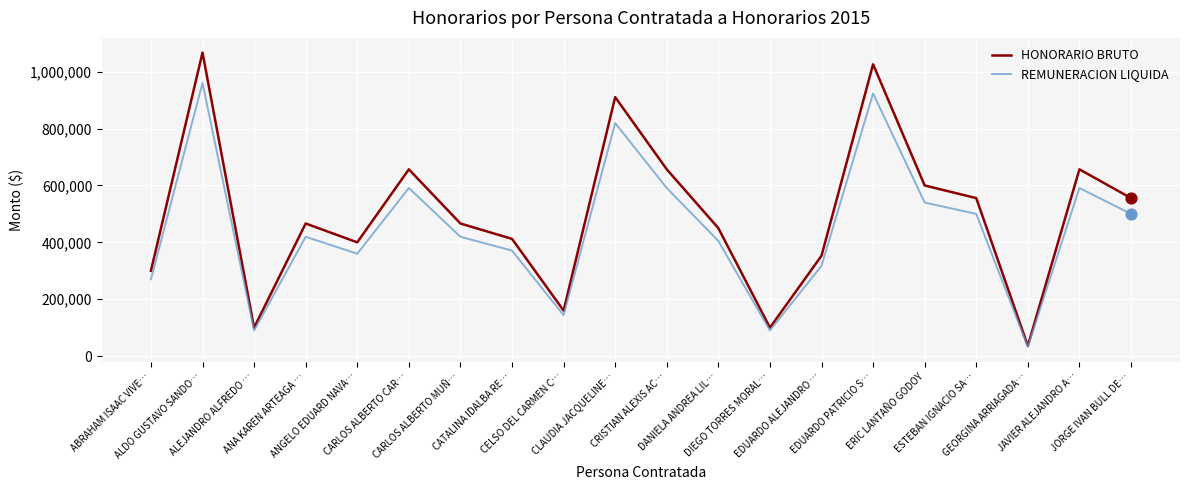

What are all the series names shown in the legend?

HONORARIO BRUTO, REMUNERACION LIQUIDA